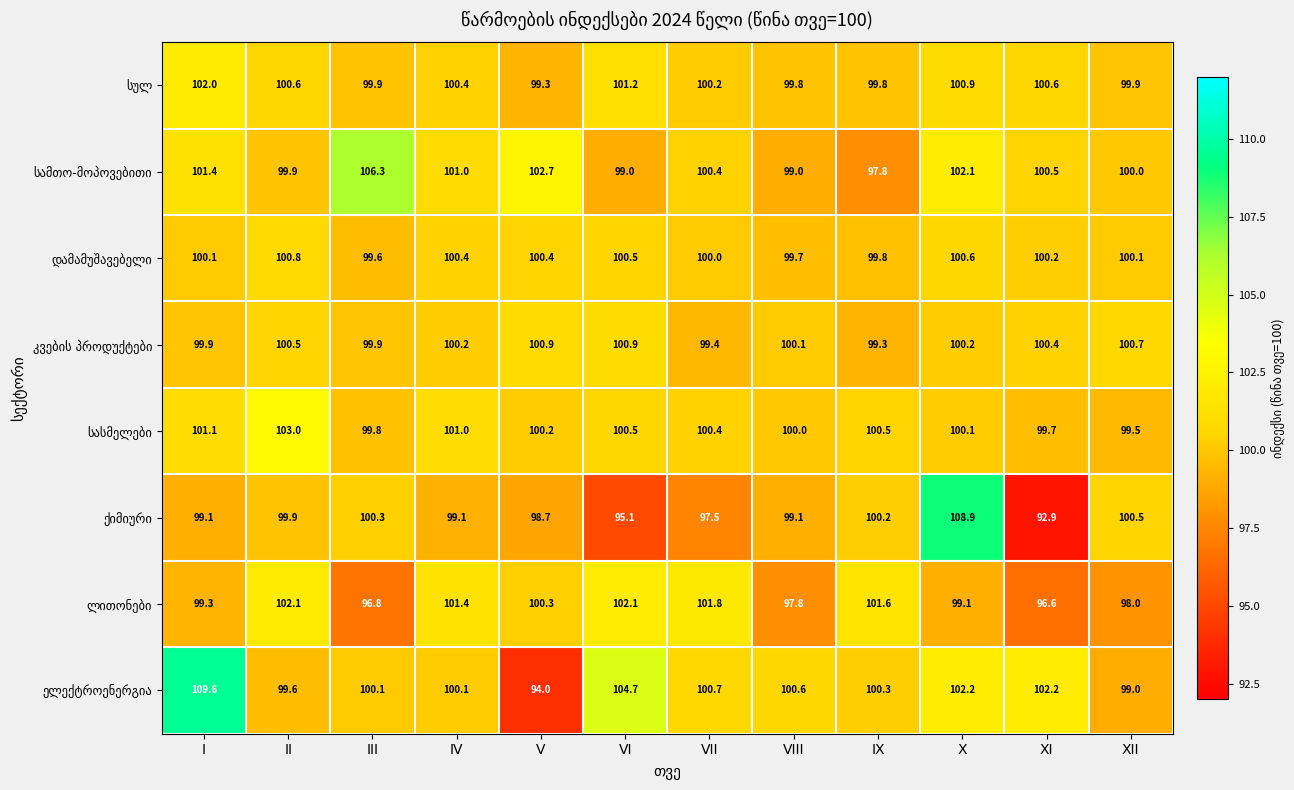

What is the spread (max minus min) of values at III?

9.5